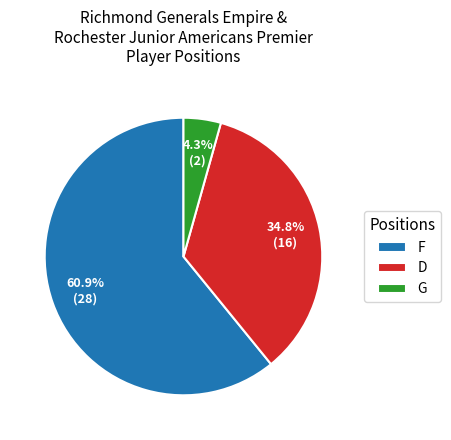

Between F and D, which is larger?

F